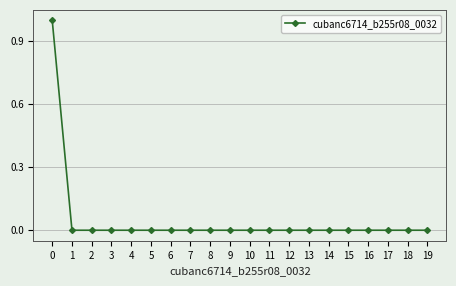

The chart shows a value of 0 at 4. True or false?

True